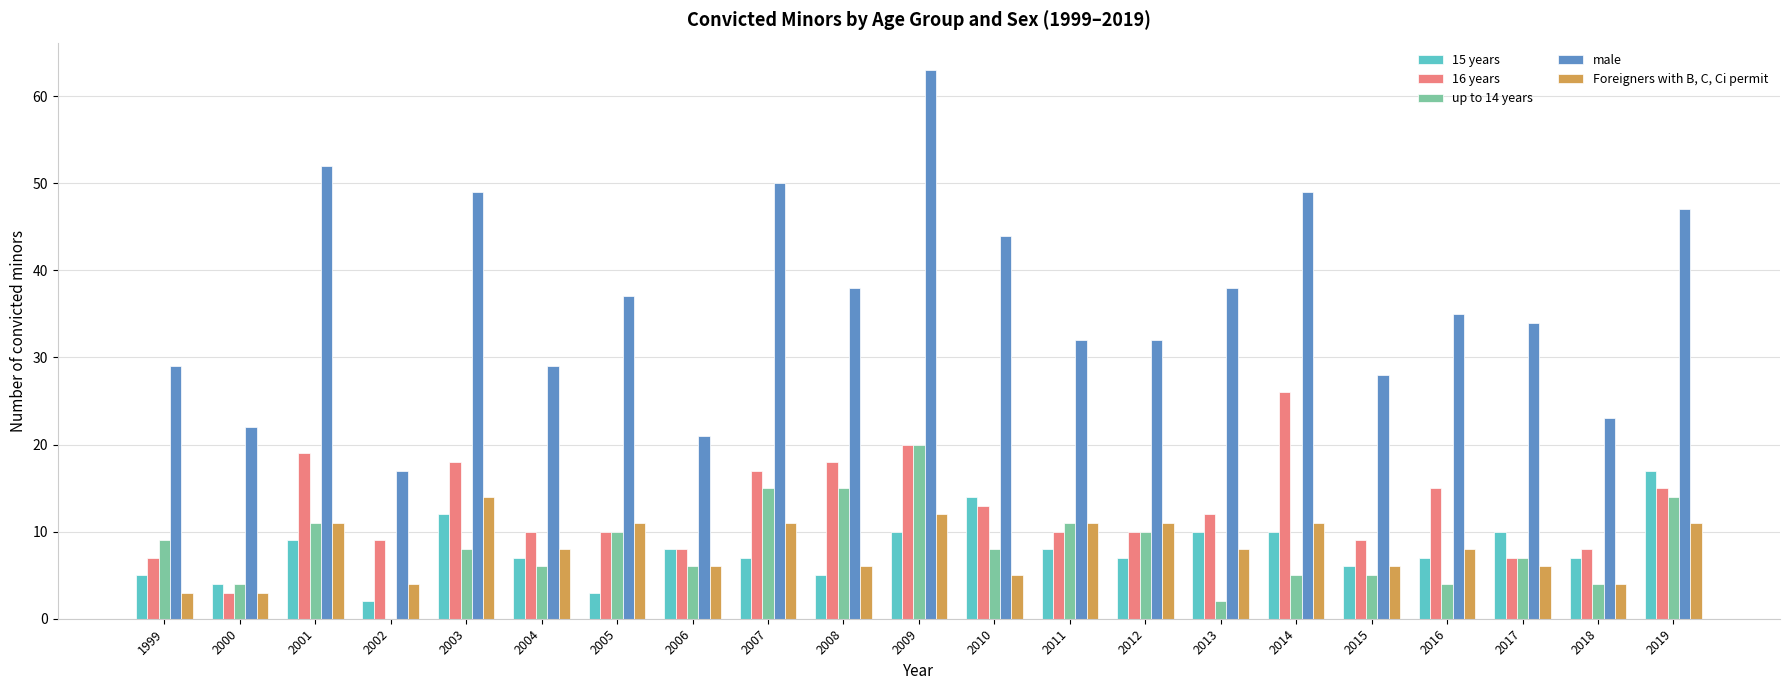

Which series changed the most between 2009 and 2011?

male